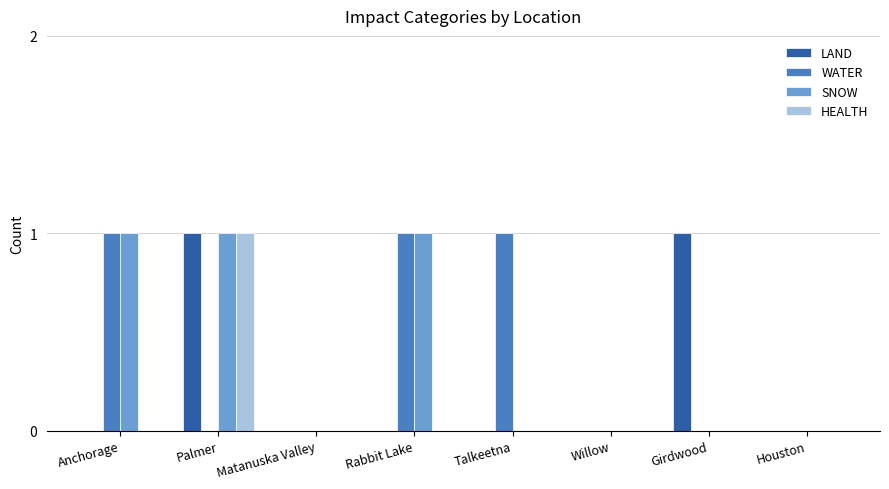

At which category is the sum across all series the highest?

Palmer